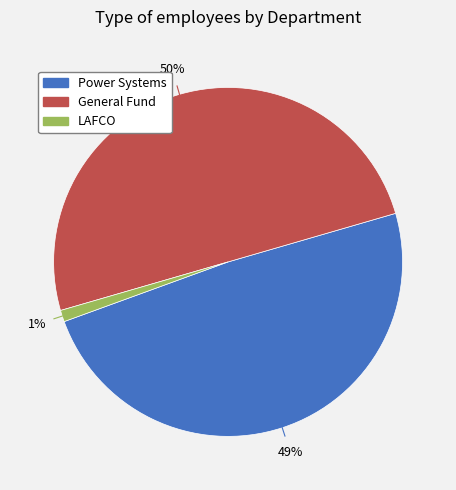

To the nearest percent, what is the difference between the largest and smallest slice percentages?

49%